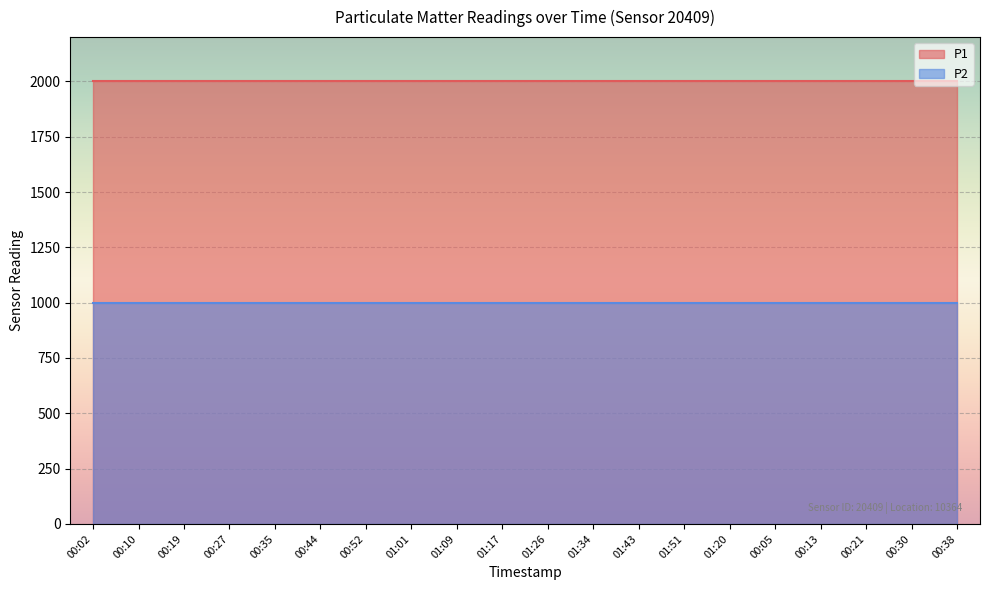

The P2 series shows 1715.2 at 01:01. True or false?

False